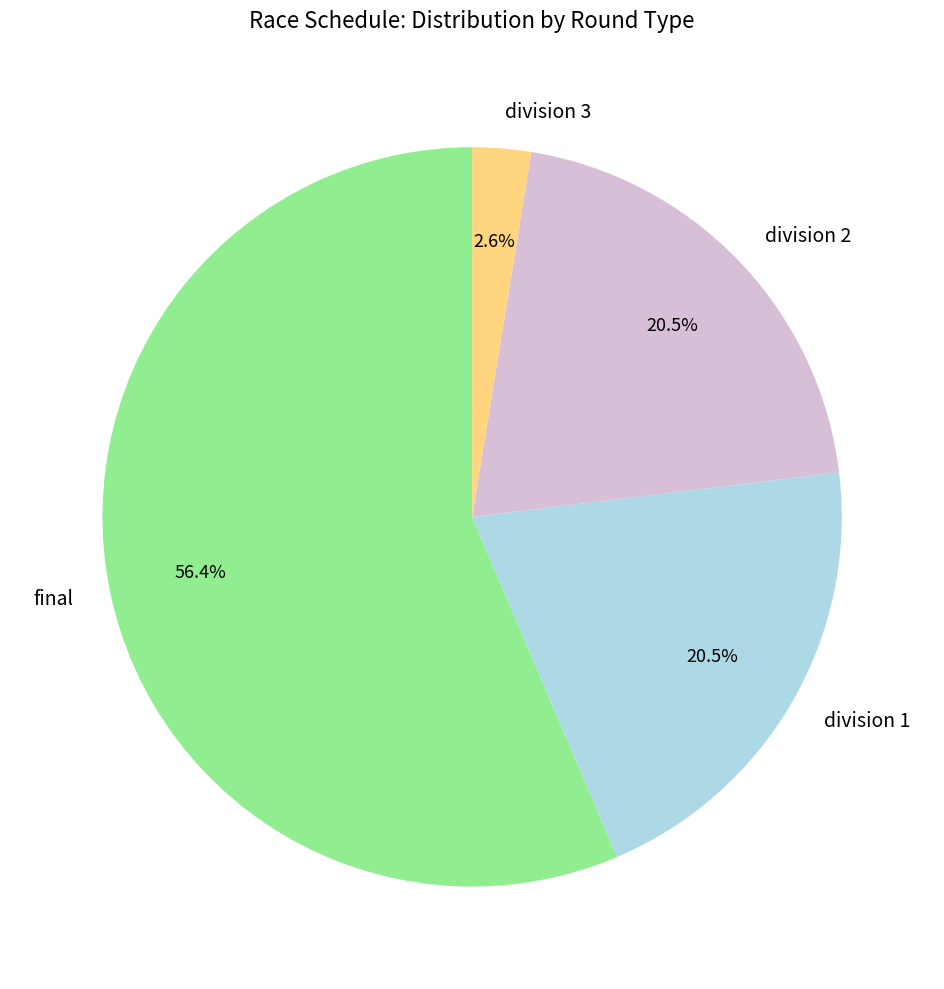

What percentage is the final slice, to the nearest percent?

56%